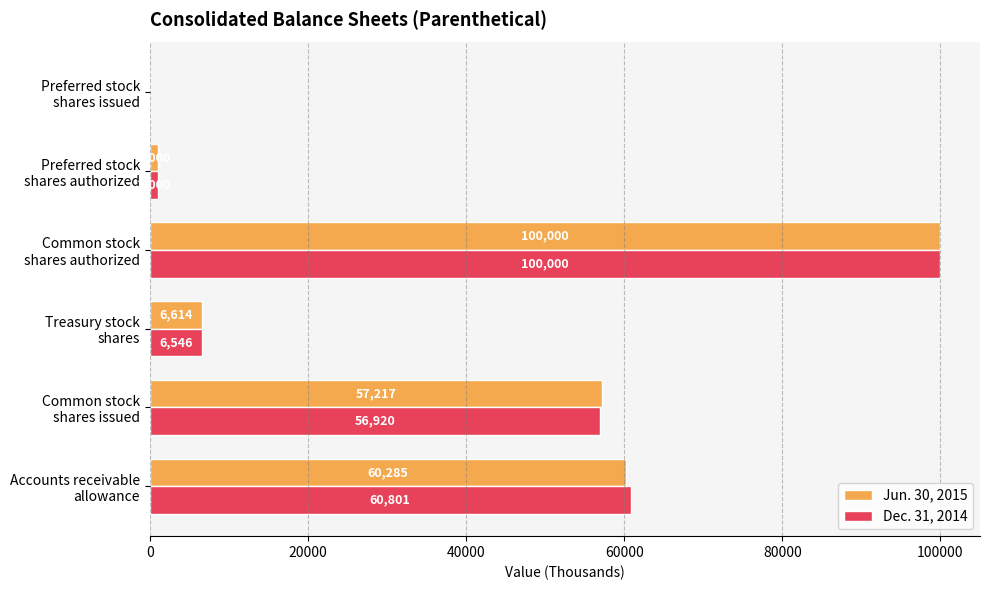

What is the maximum value shown in the chart?

100000